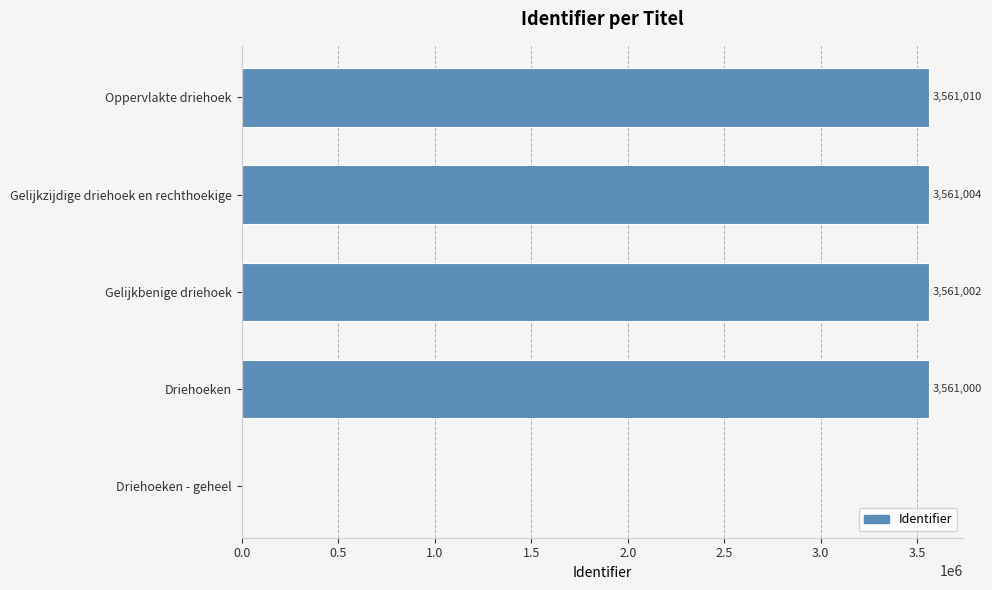

Which label corresponds to the largest value in the chart?

Oppervlakte driehoek